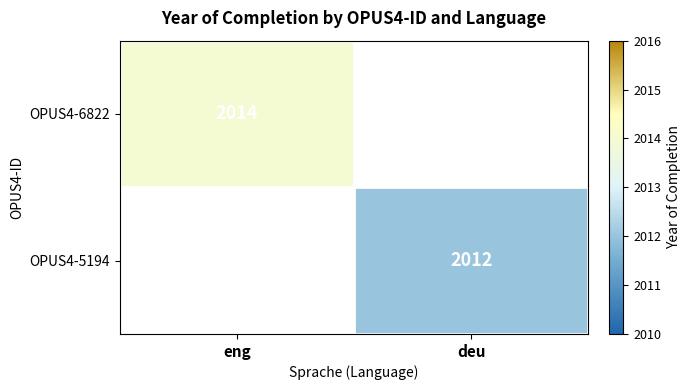

Which has a higher value, eng or deu?

eng